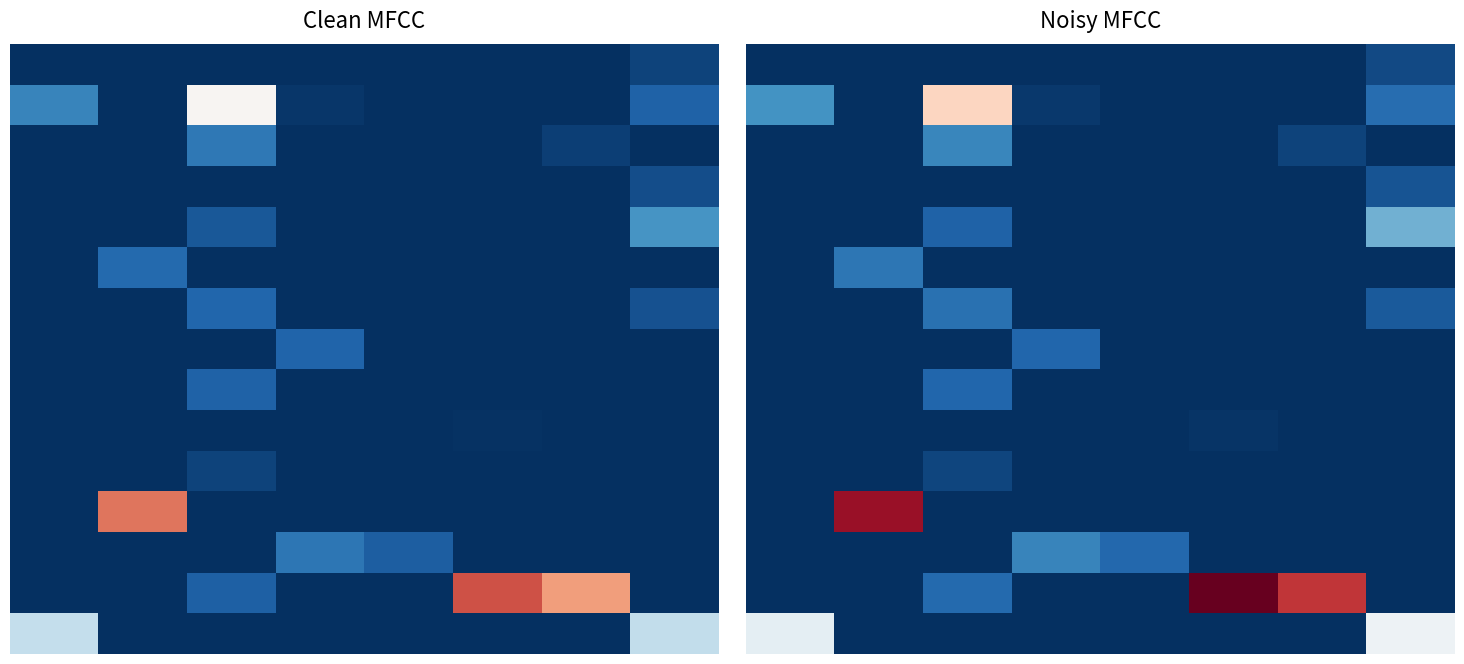

At which category does the chart reach its peak across all series?

5